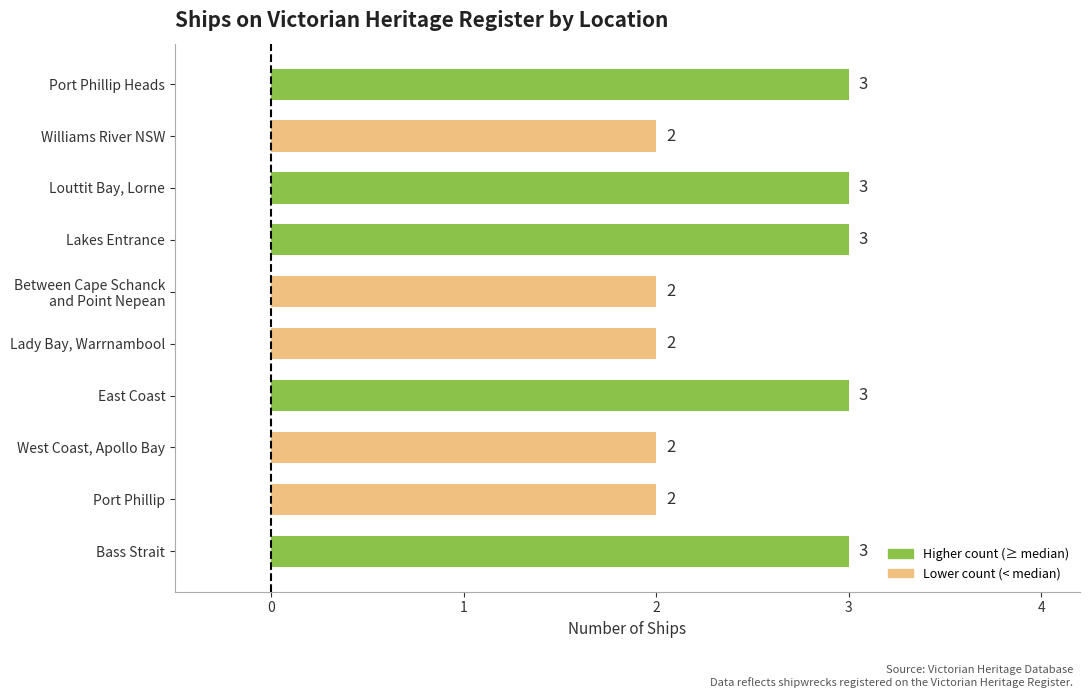

What is the greatest value displayed?

3